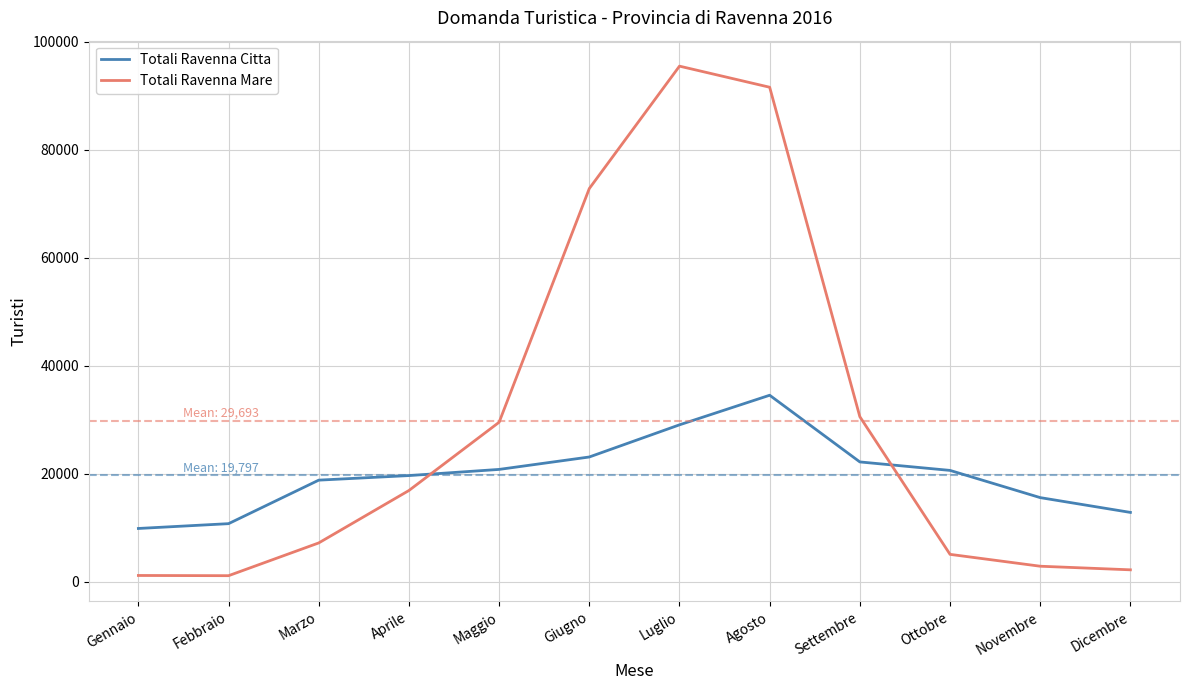

What is the highest value of the Totali Ravenna Mare series?

95509